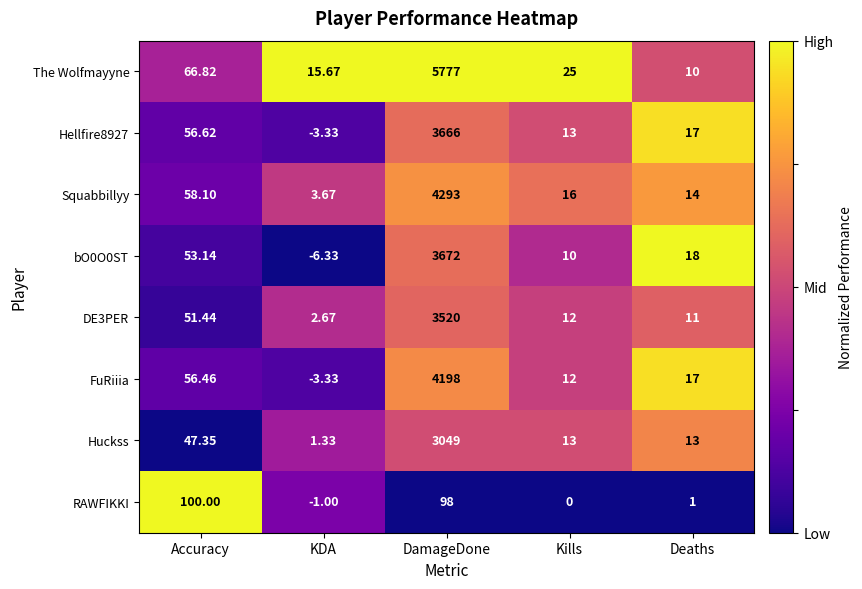

How many distinct data groups are displayed?

8